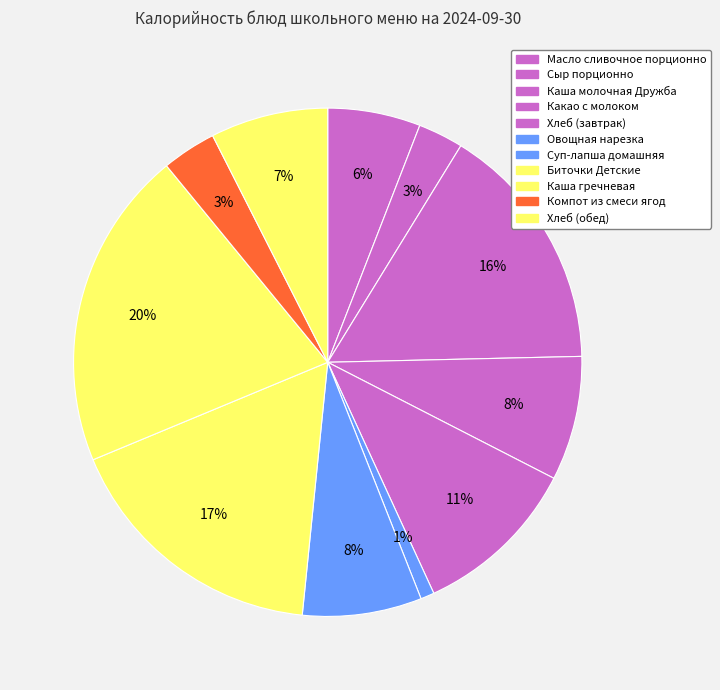

Count the number of slices in the pie.

11